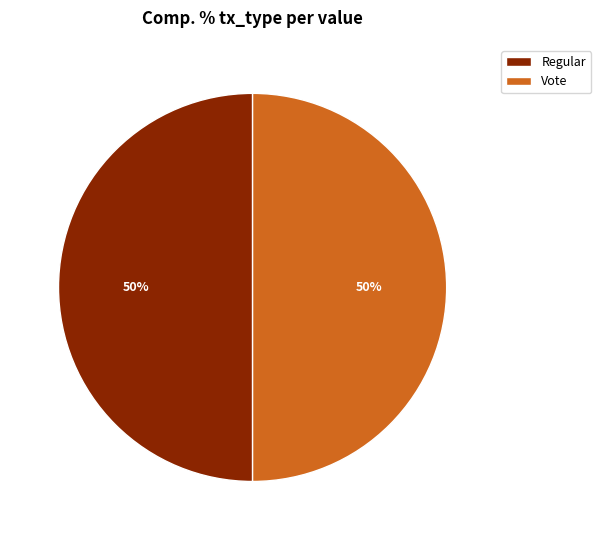

How many segments does this pie chart have?

2